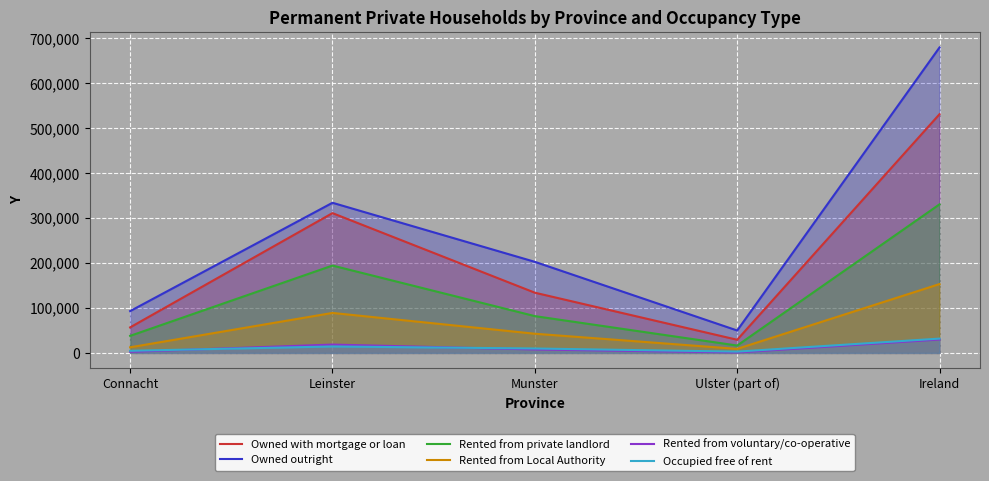

Read the Owned with mortgage or loan value at Munster, to the nearest 100.

134000